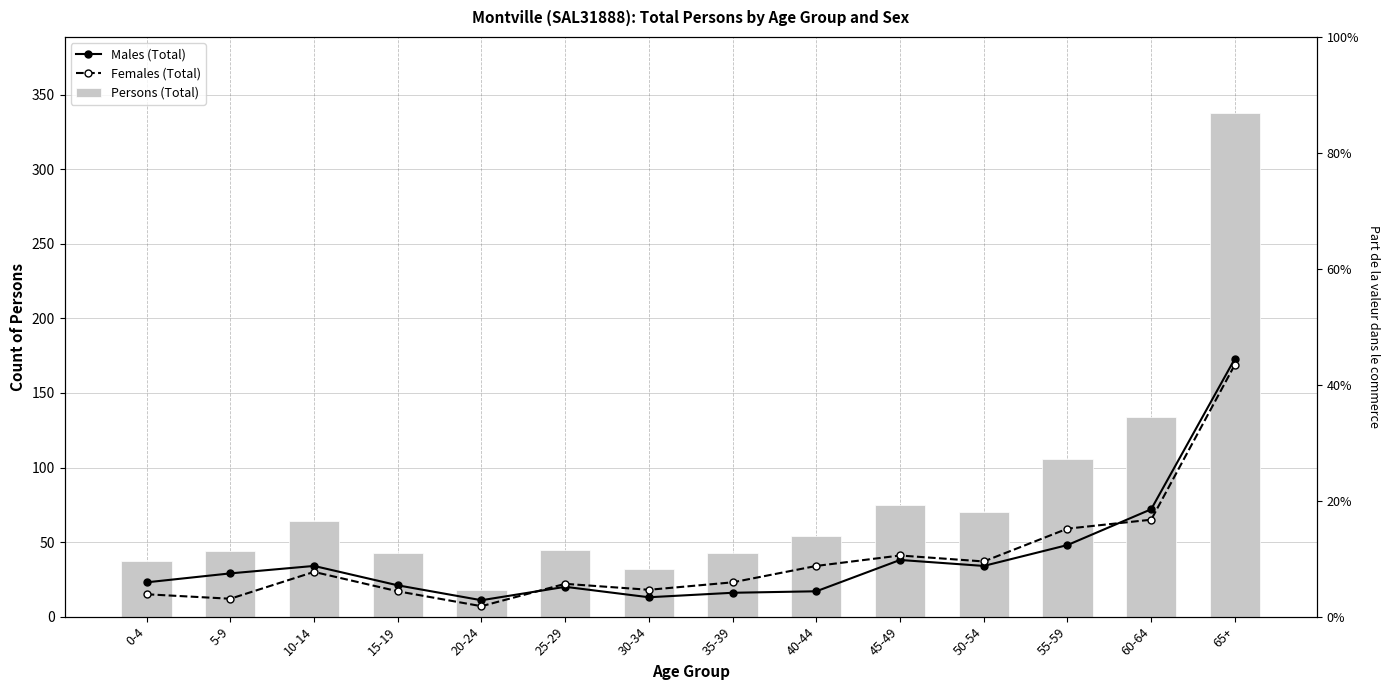

What is the minimum value shown in the chart?

7